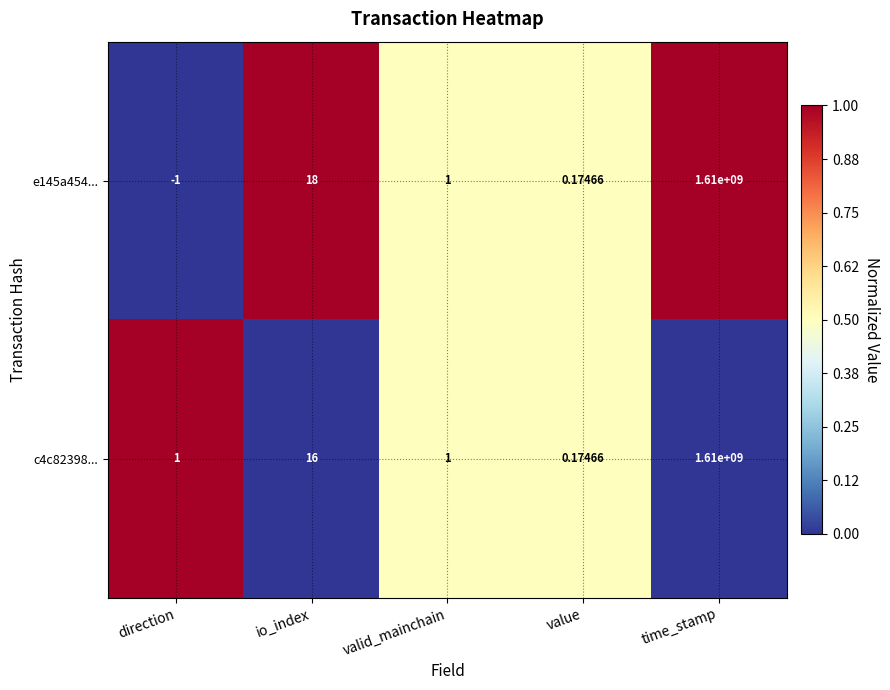

How many categories are shown in the chart?

5